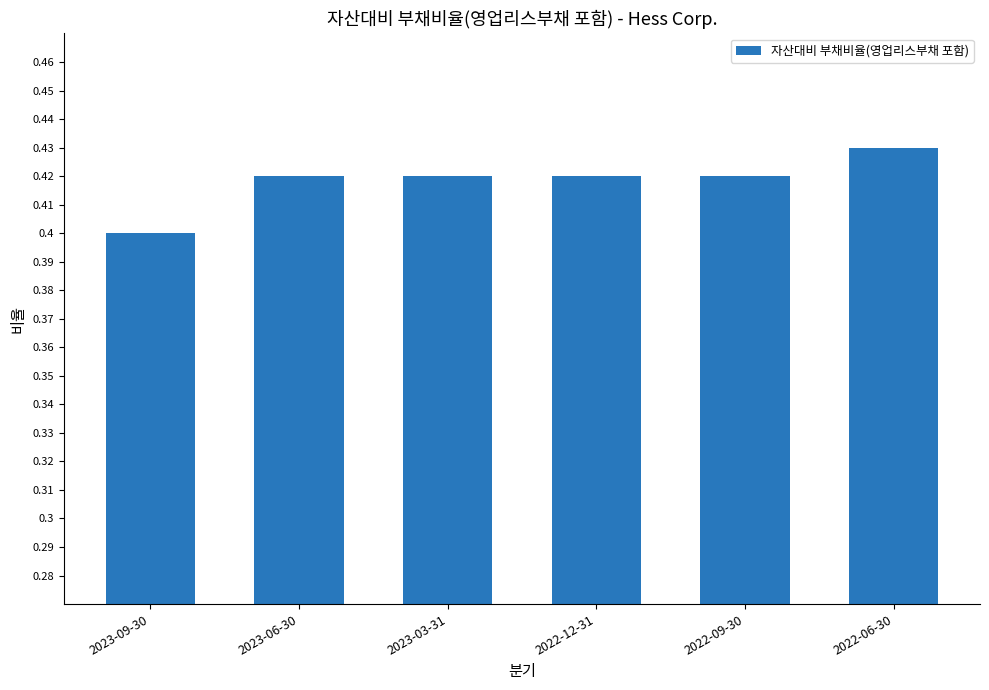

How many categories are shown in the chart?

6